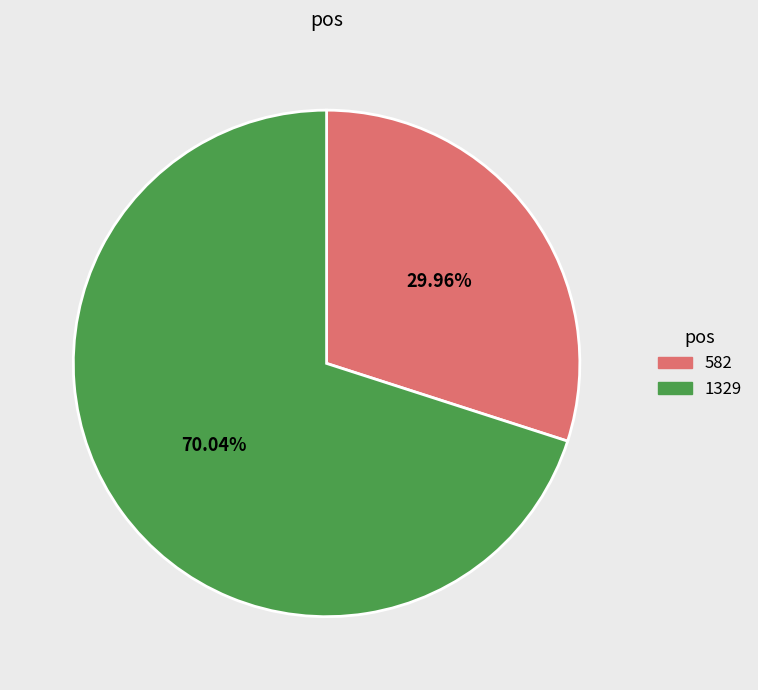

To the nearest percent, what is the combined percentage of 582 and 1329?

100%